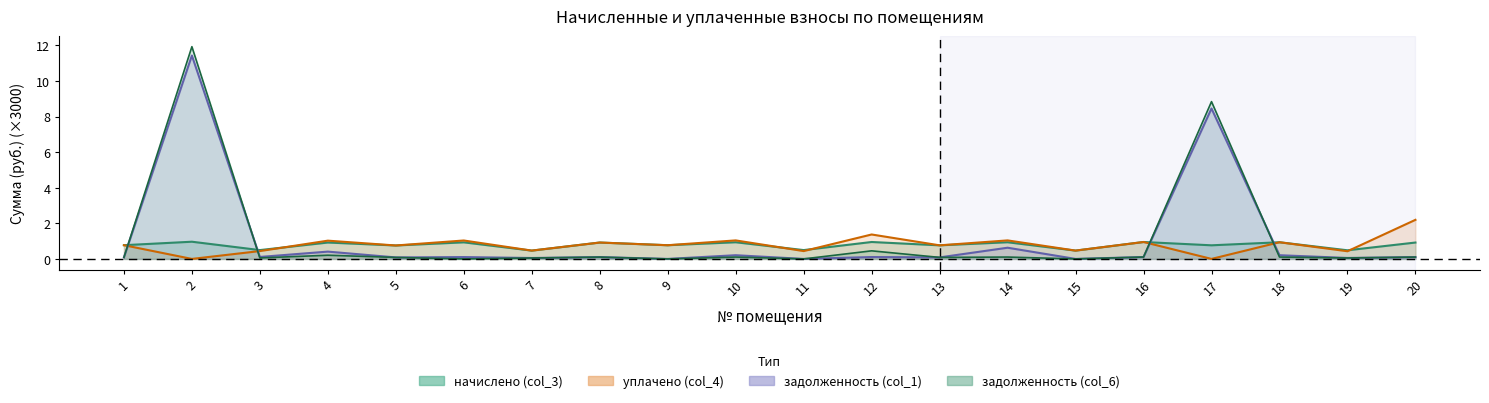

The value of начислено (col_3) at 20 is 0.9. True or false?

True